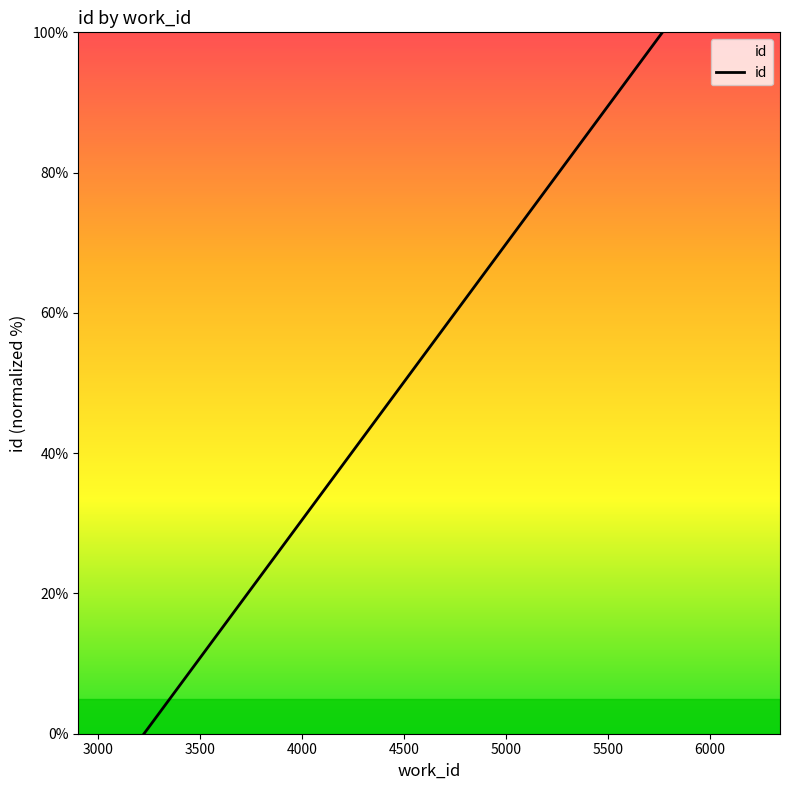

What is the sum of all values?

100